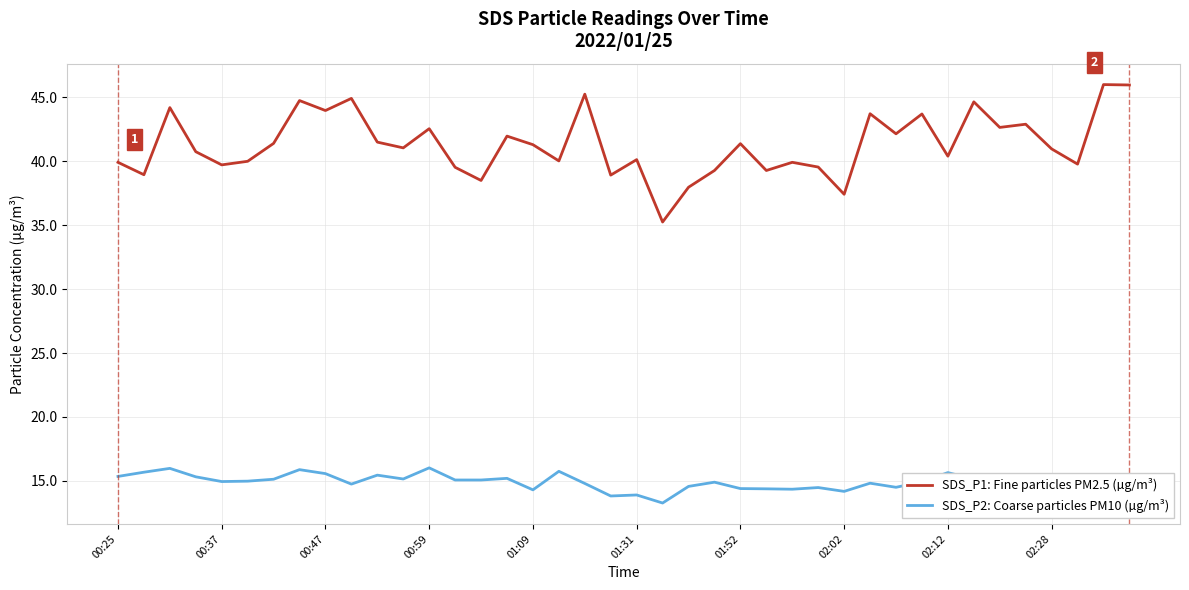

What is the average value of the SDS_P2: Coarse particles PM10 (µg/m³) series?

14.9